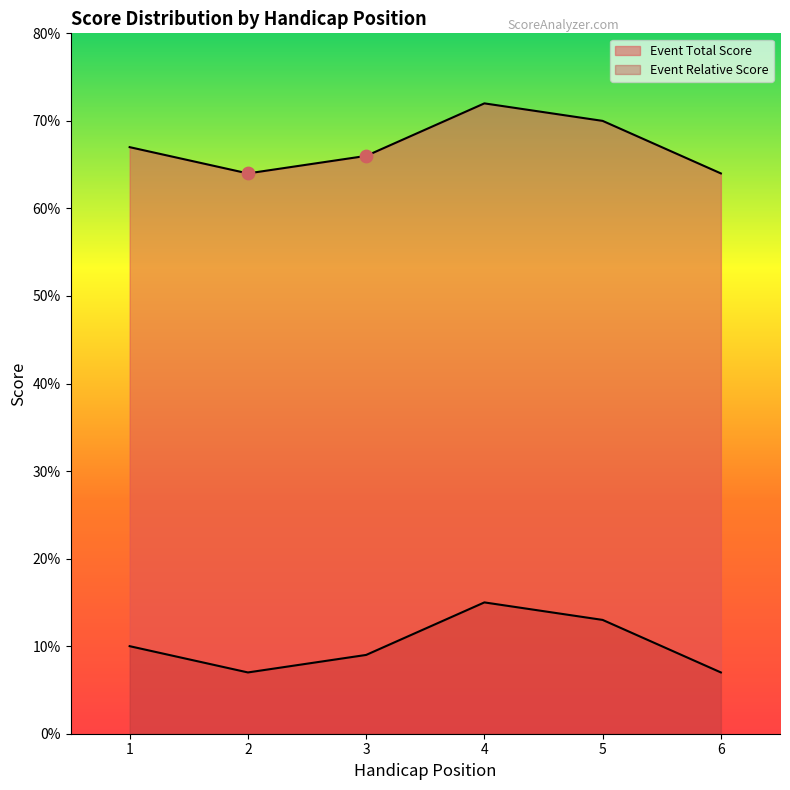

At which category is the sum across all series the highest?

4